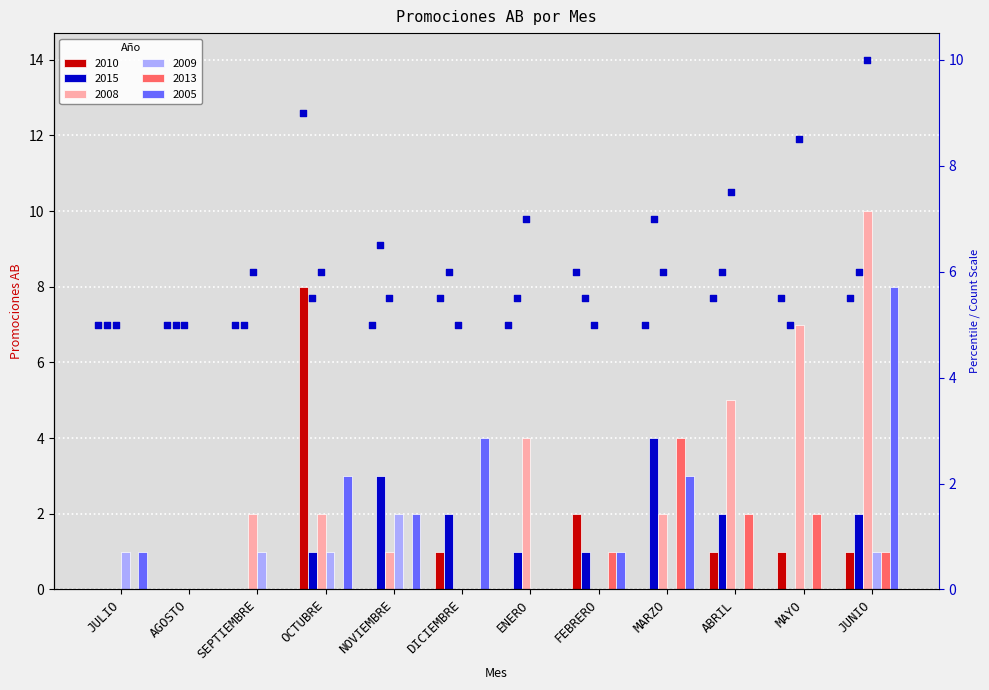

What is the change in value from JULIO to JUNIO?

+0.7